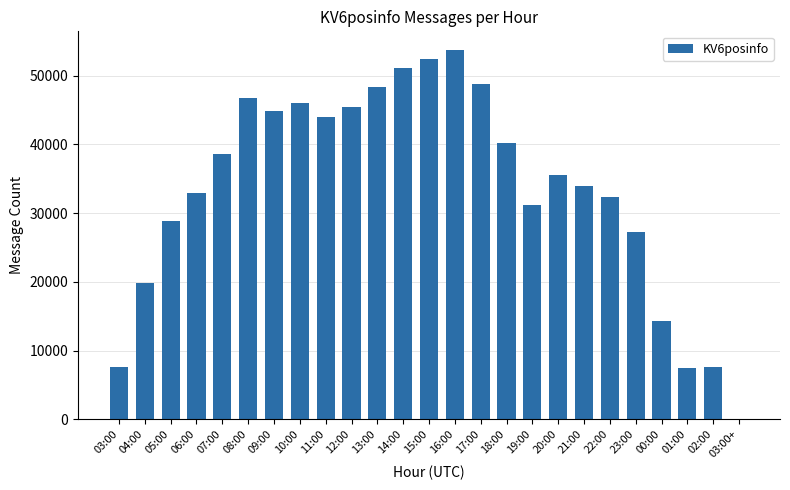

At which label does the data first exceed 35473?

07:00